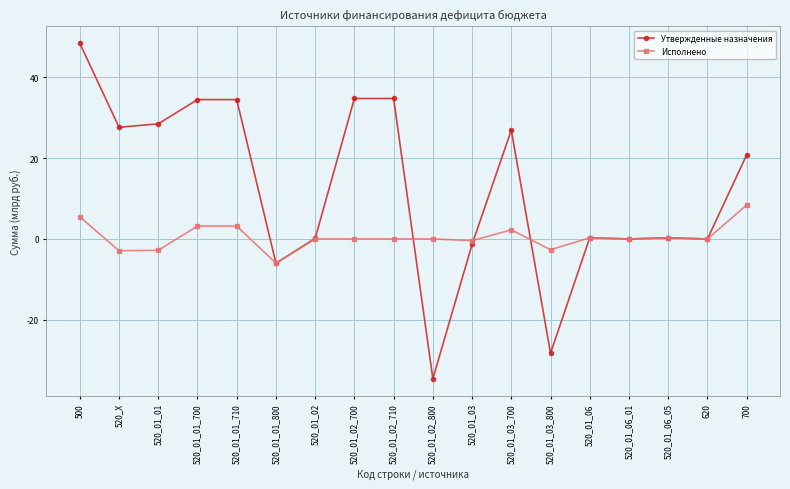

At which label does Исполнено first exceed 0?

500